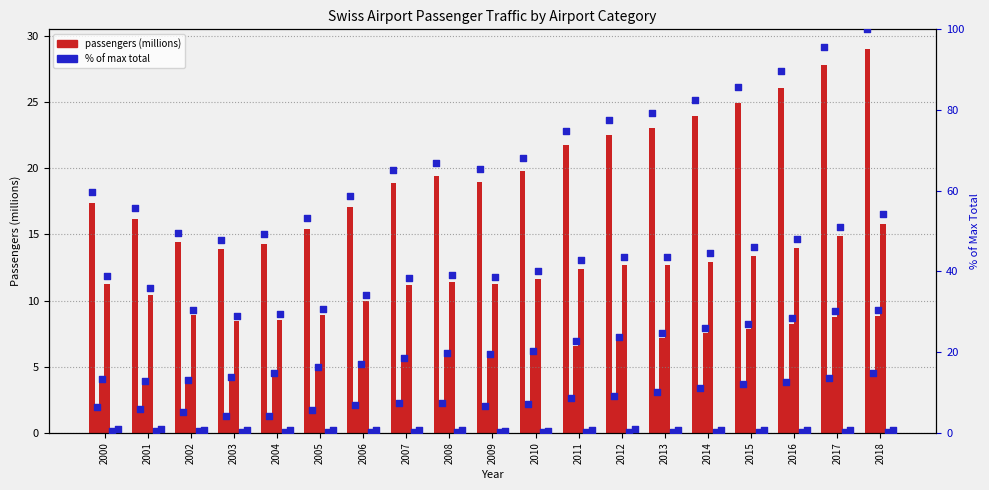

Which has a higher value, 2007 or 2009?

2009